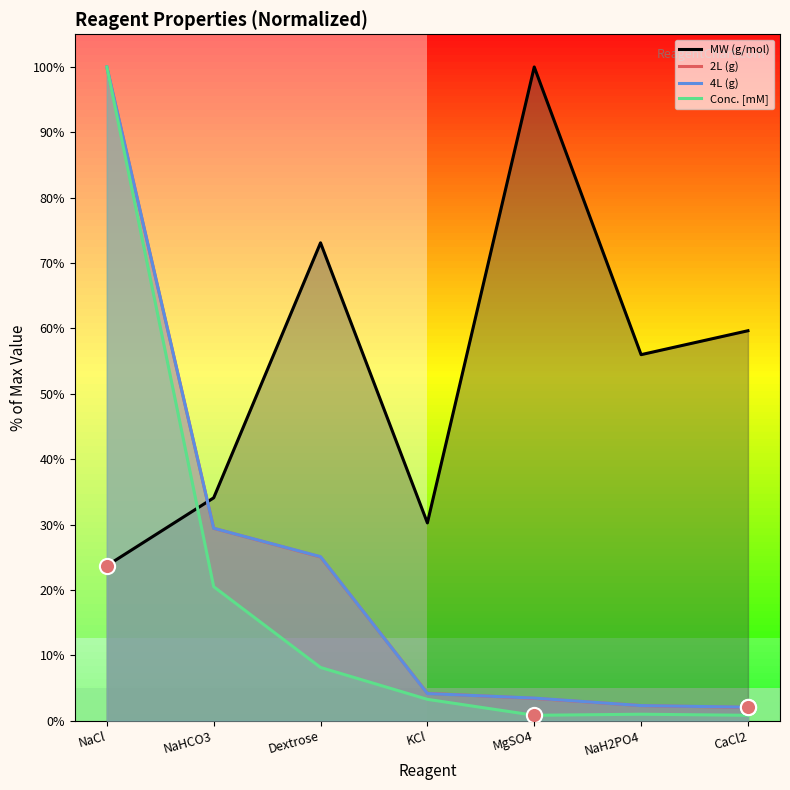

At which category is the sum across all series the highest?

NaCl